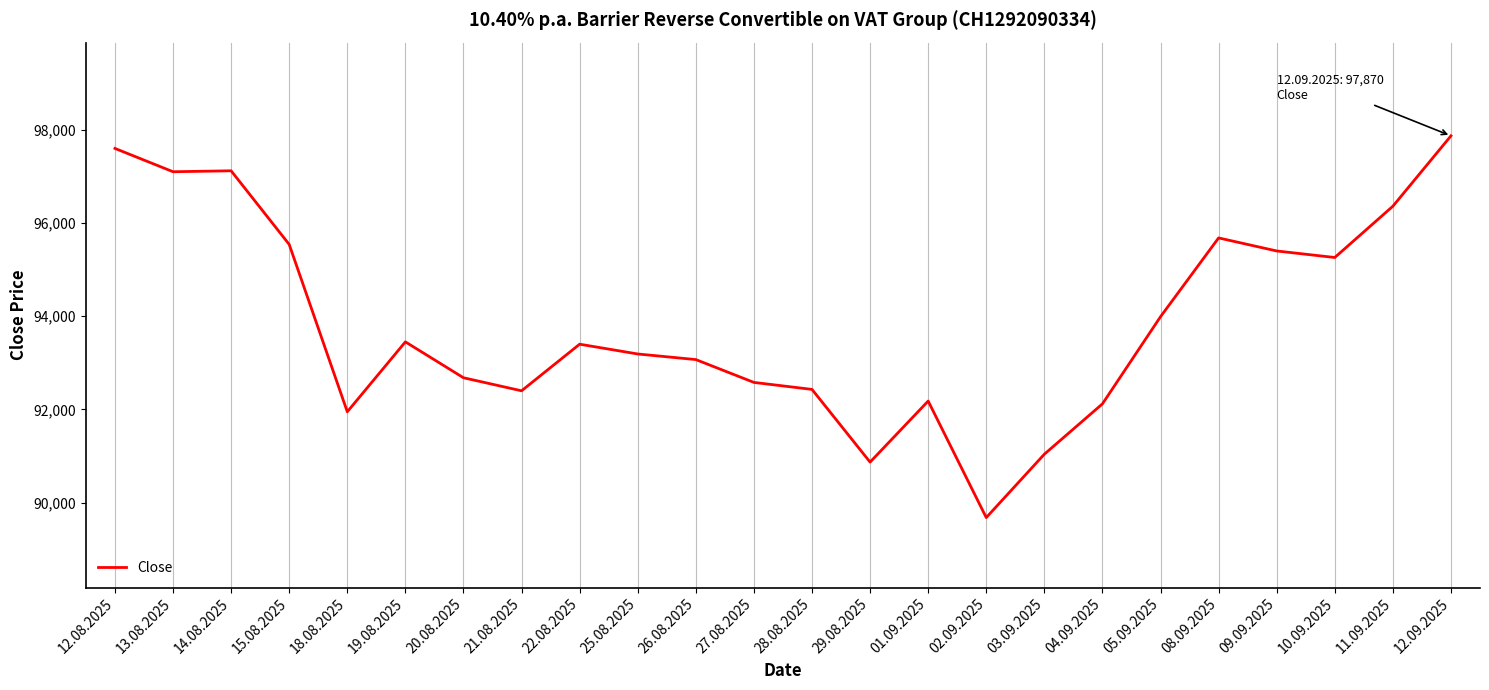

Which has a higher value, 03.09.2025 or 14.08.2025?

14.08.2025